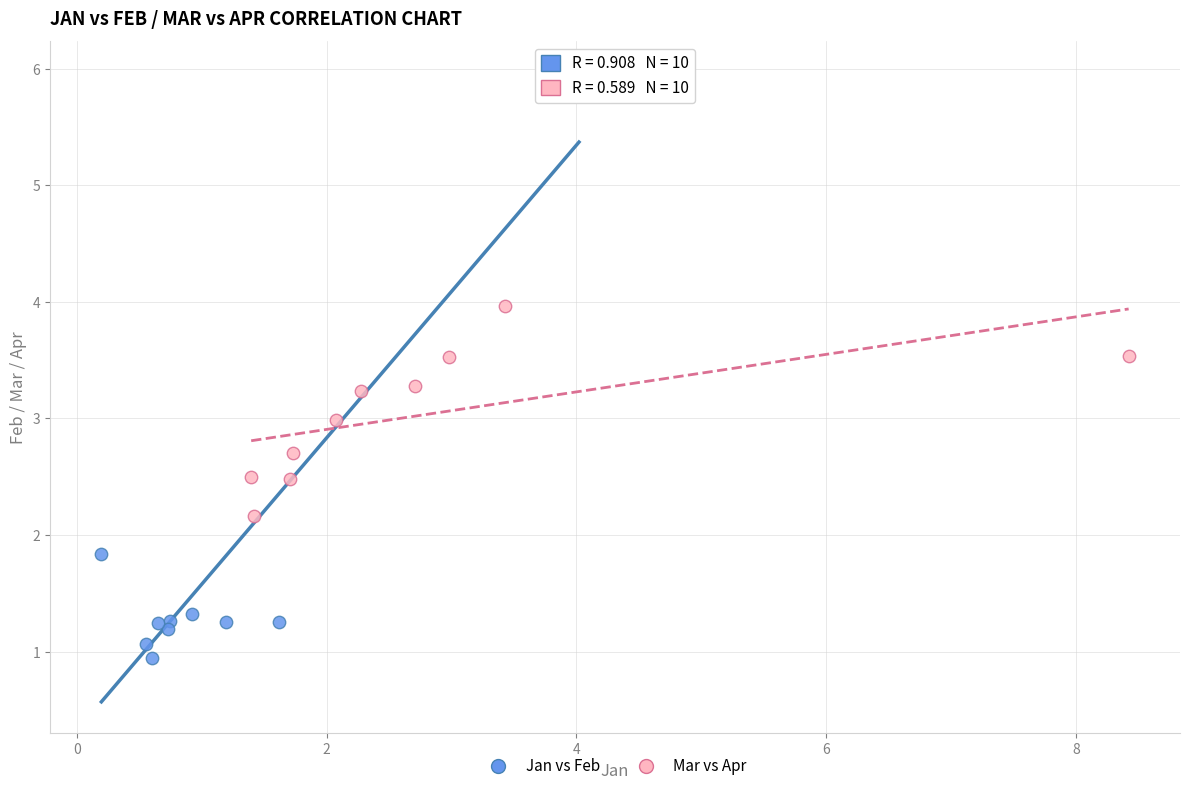

Which series contains the lowest Y value?

Jan vs Feb